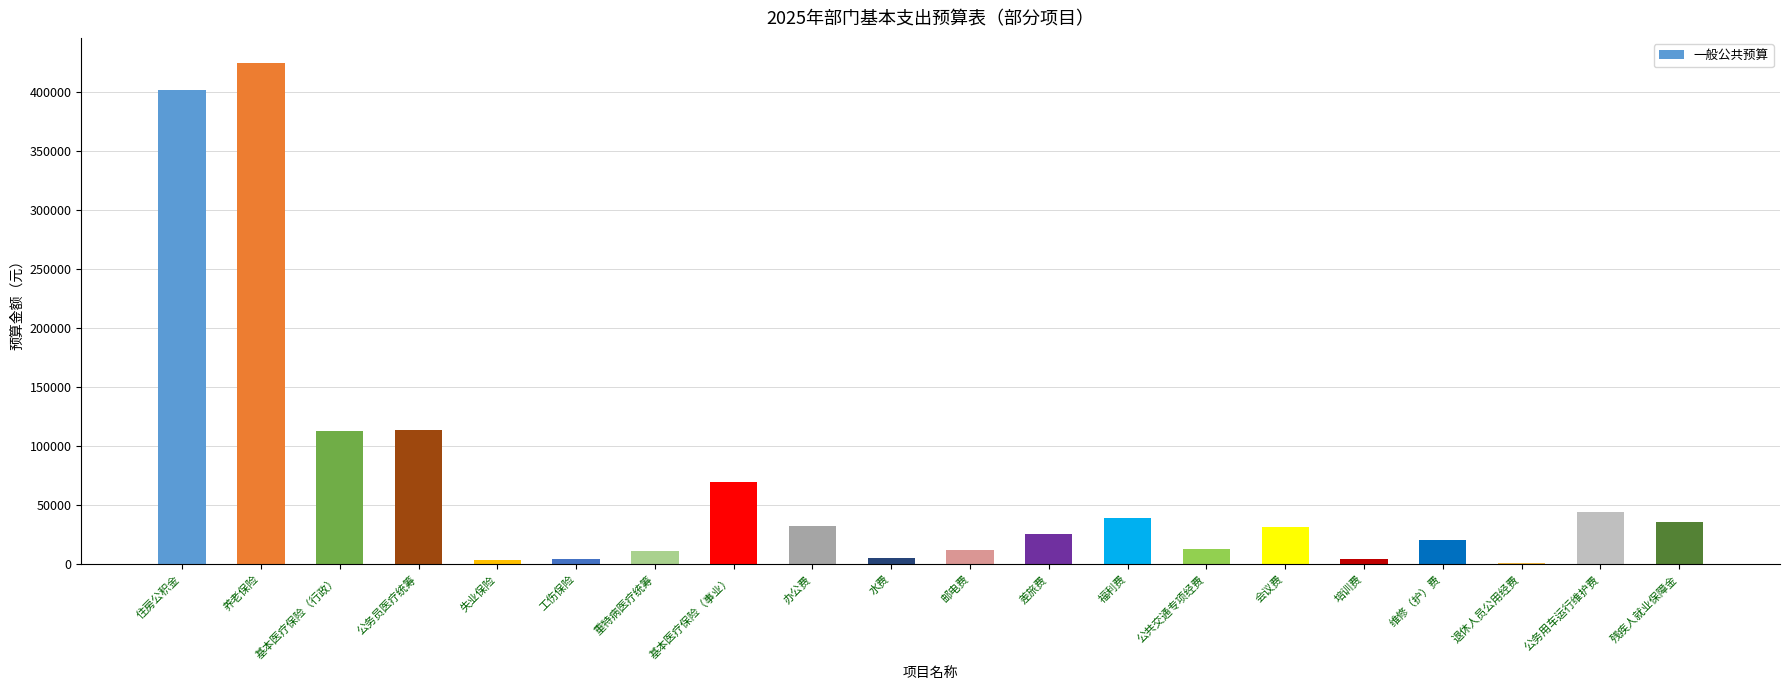

Is it true that the value at 基本医疗保险（行政） is 74114.8?

False